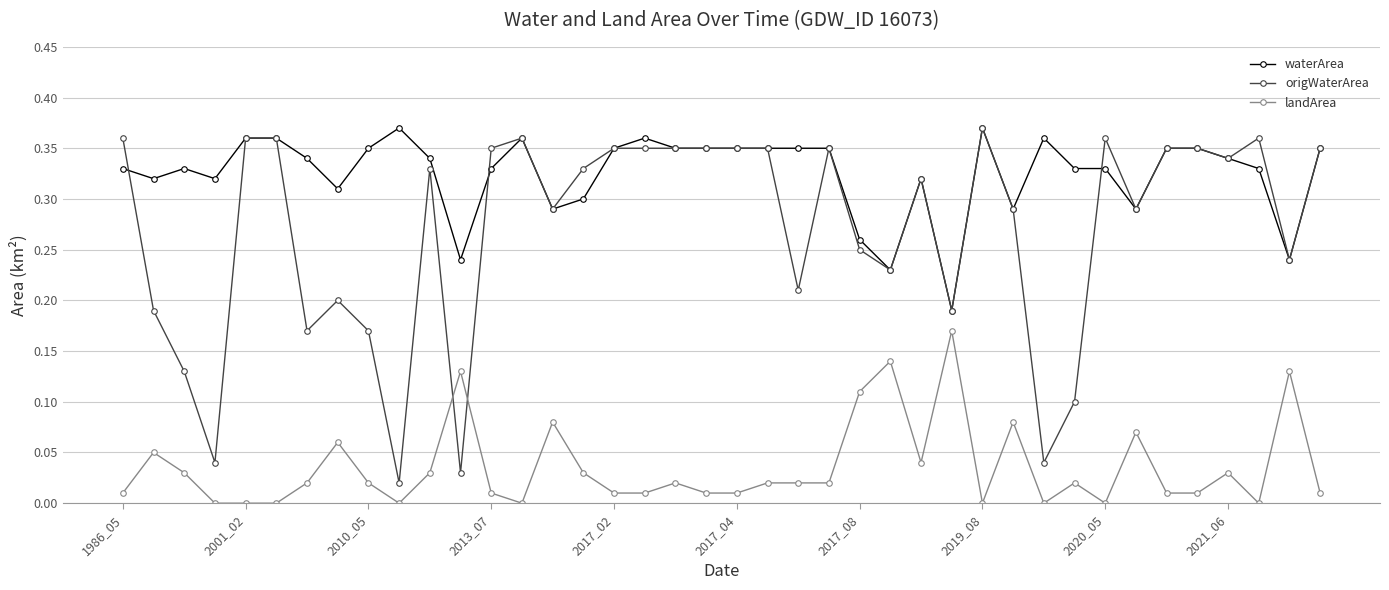

Which series has the largest total across all categories?

waterArea